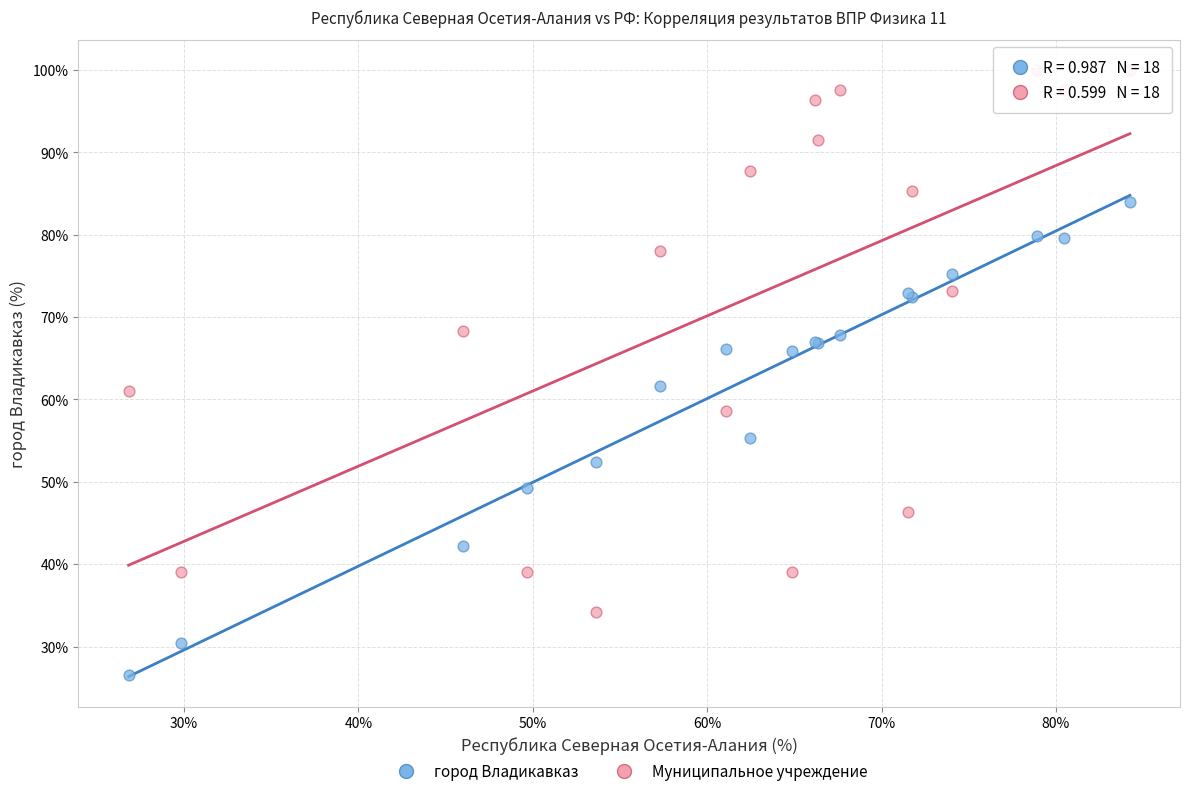

Which series contains the highest Y value?

Муниципальное учреждение